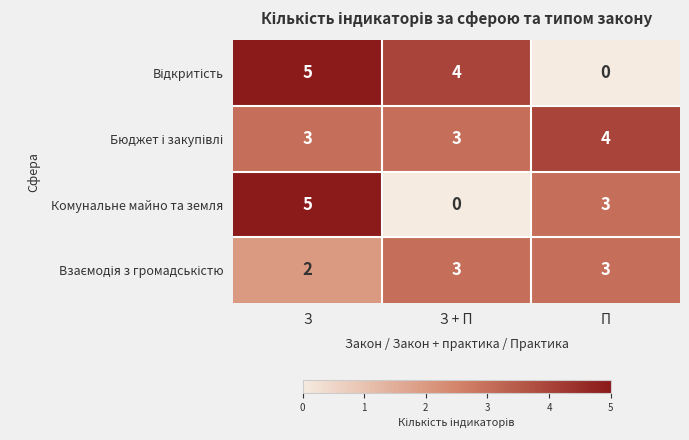

At which category is the sum across all series the highest?

З